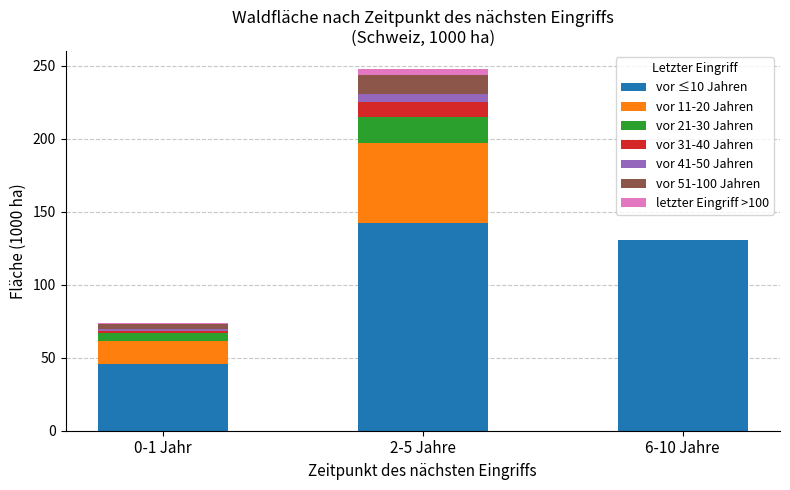

Reading left to right, what are the values for vor ≤10 Jahren?

0-1 Jahr=45.6	2-5 Jahre=142.0	6-10 Jahre=130.5